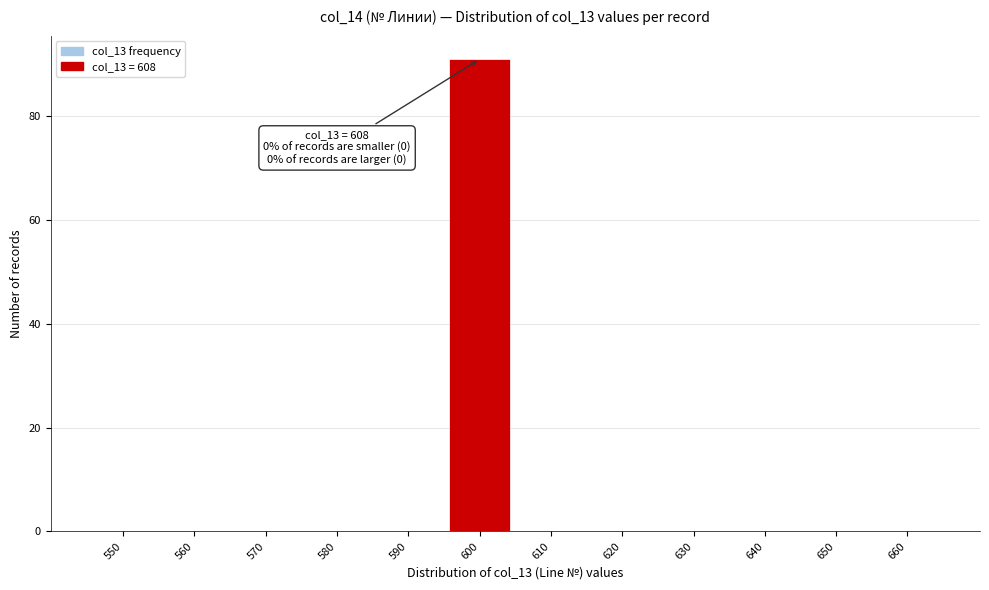

Reading right to left, transcribe all the data shown in this chart.

660=0	650=0	640=0	630=0	620=0	610=0	600=91	590=0	580=0	570=0	560=0	550=0